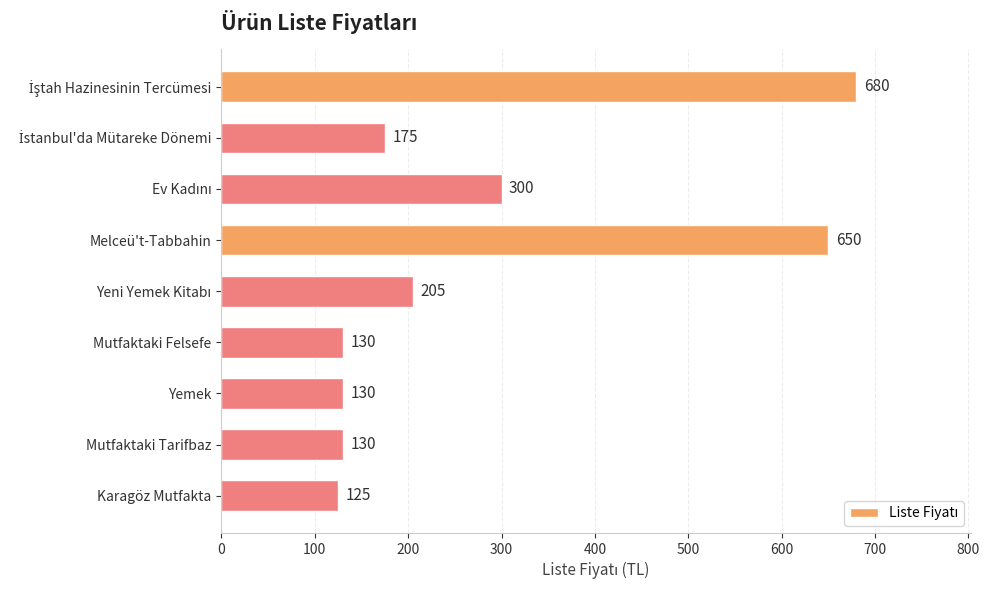

Reading bottom to top, what are all the values shown in this chart?

125	130	130	130	205	650	300	175	680